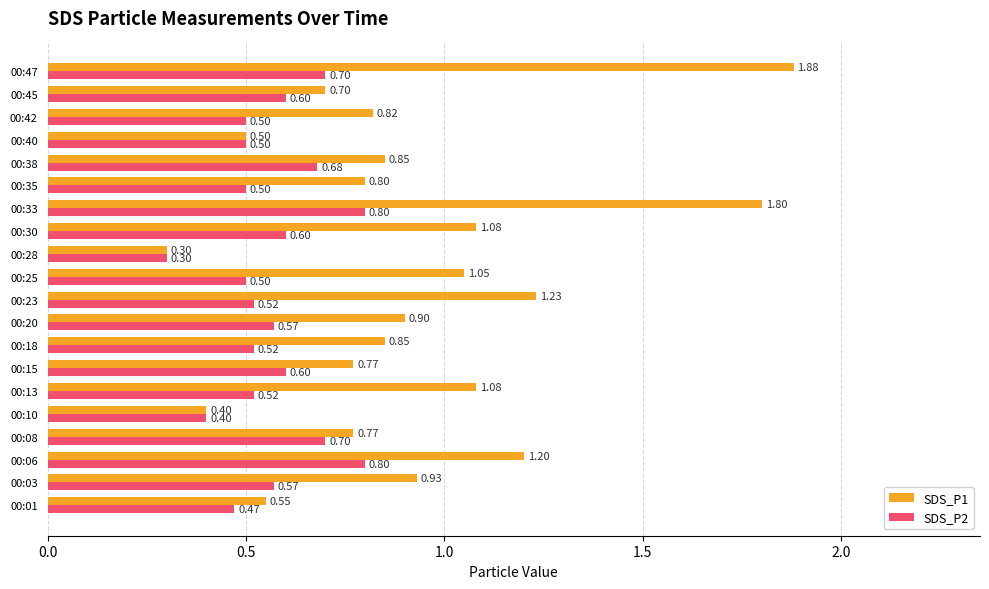

Which series has the largest range (max minus min)?

SDS_P1